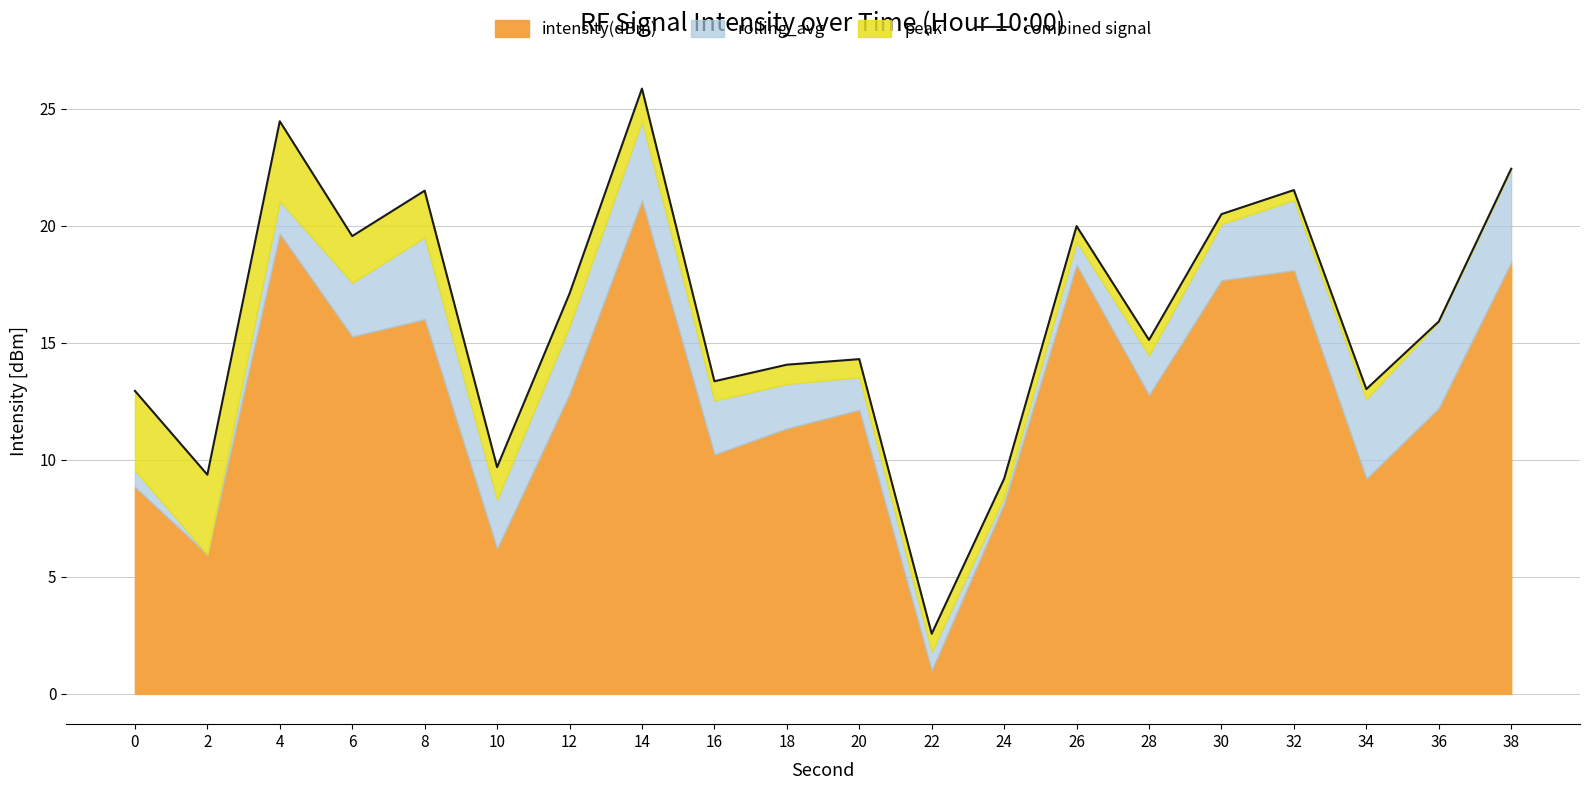

Where does the data first go above 15?

4